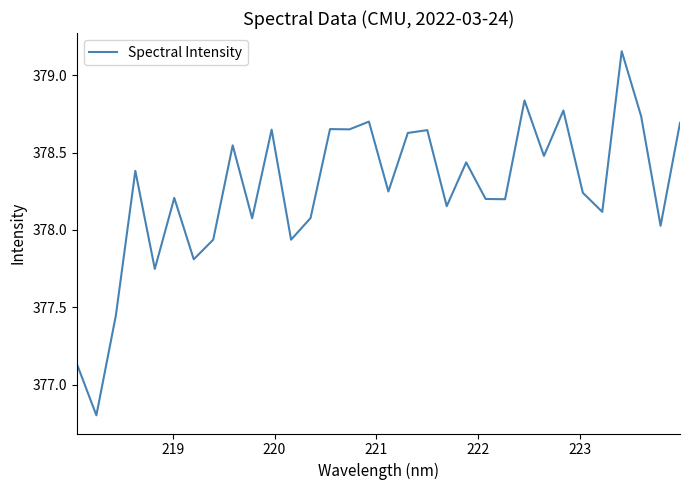

What is the difference between the maximum and minimum values?

2.4